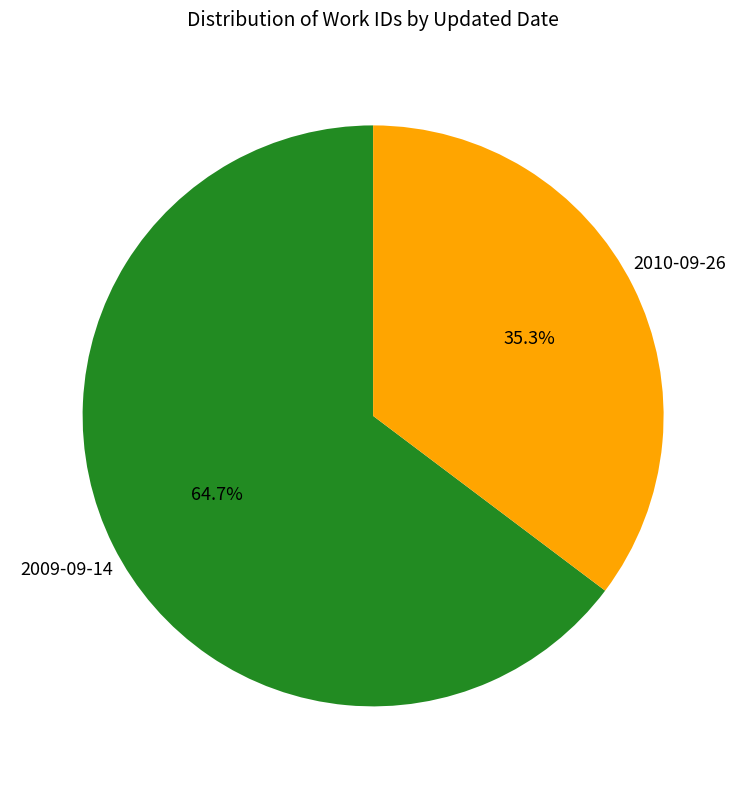

Which has a higher value, 2010-09-26 or 2009-09-14?

2009-09-14